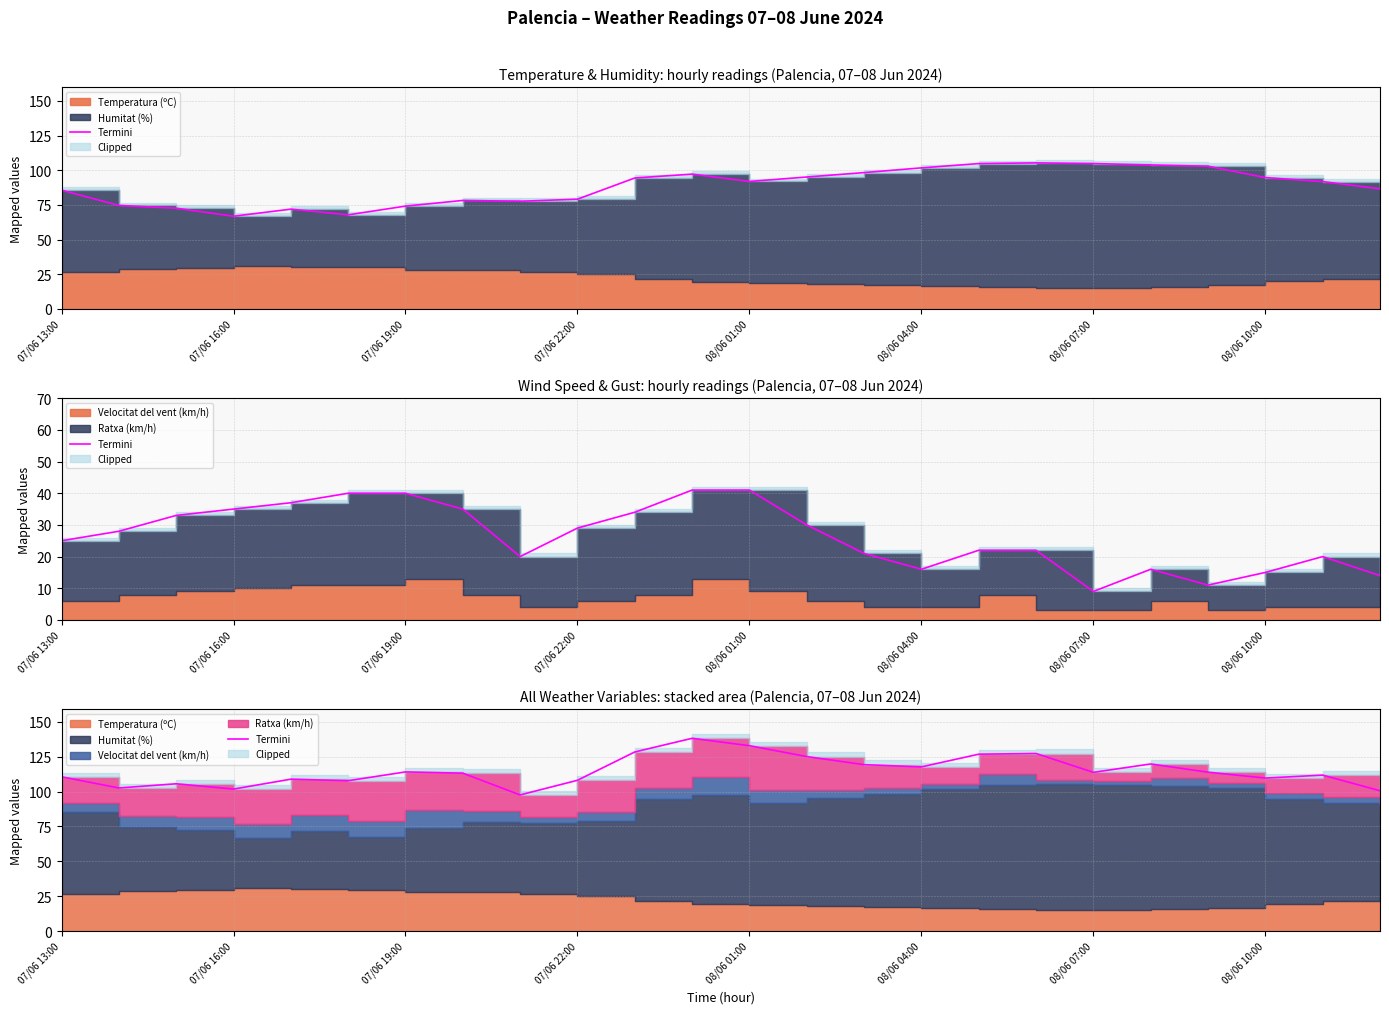

True or false: the data has more than 0 interior local peaks.

True